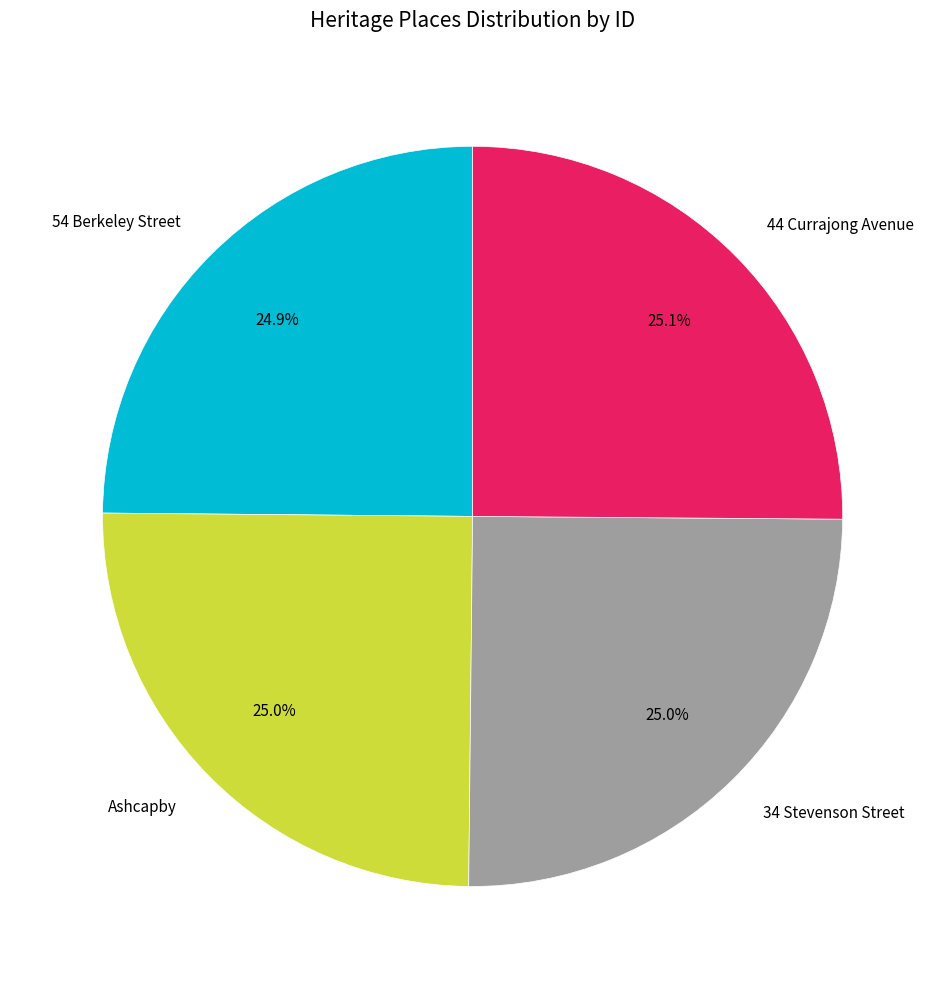

What percentage is the 54 Berkeley Street slice, to the nearest percent?

25%